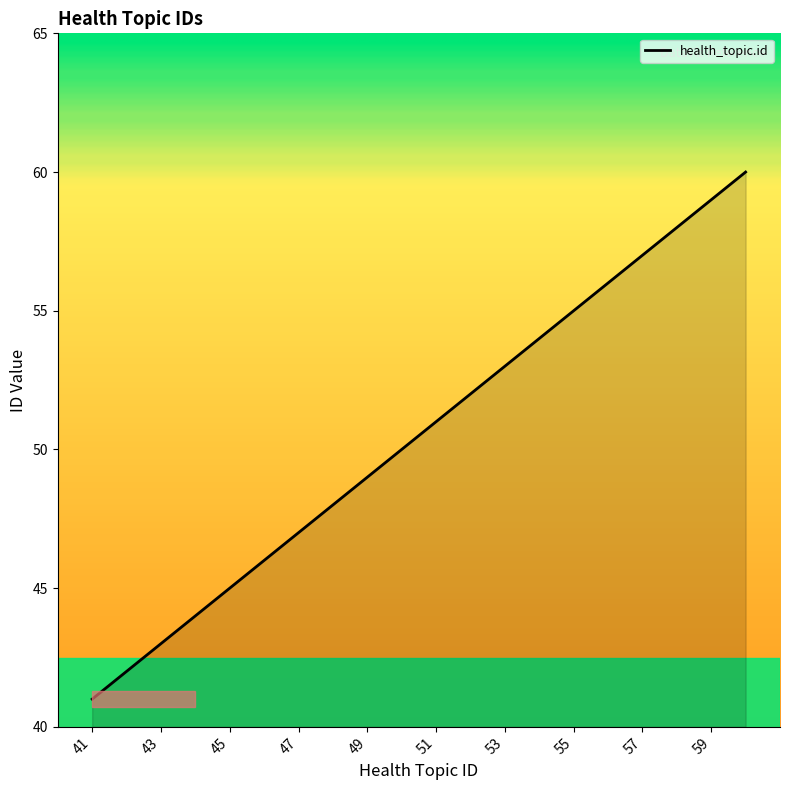

What is the minimum value shown in the chart?

41